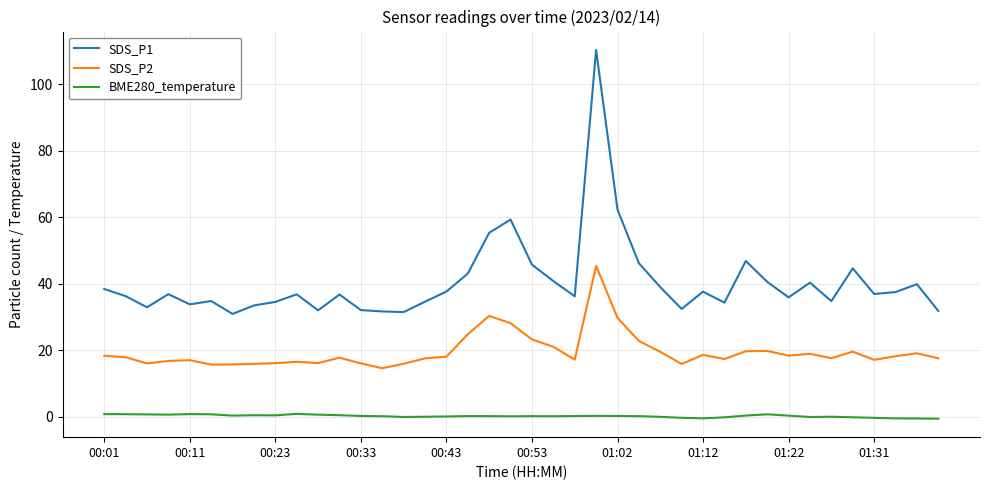

Which series has the largest range (max minus min)?

SDS_P1